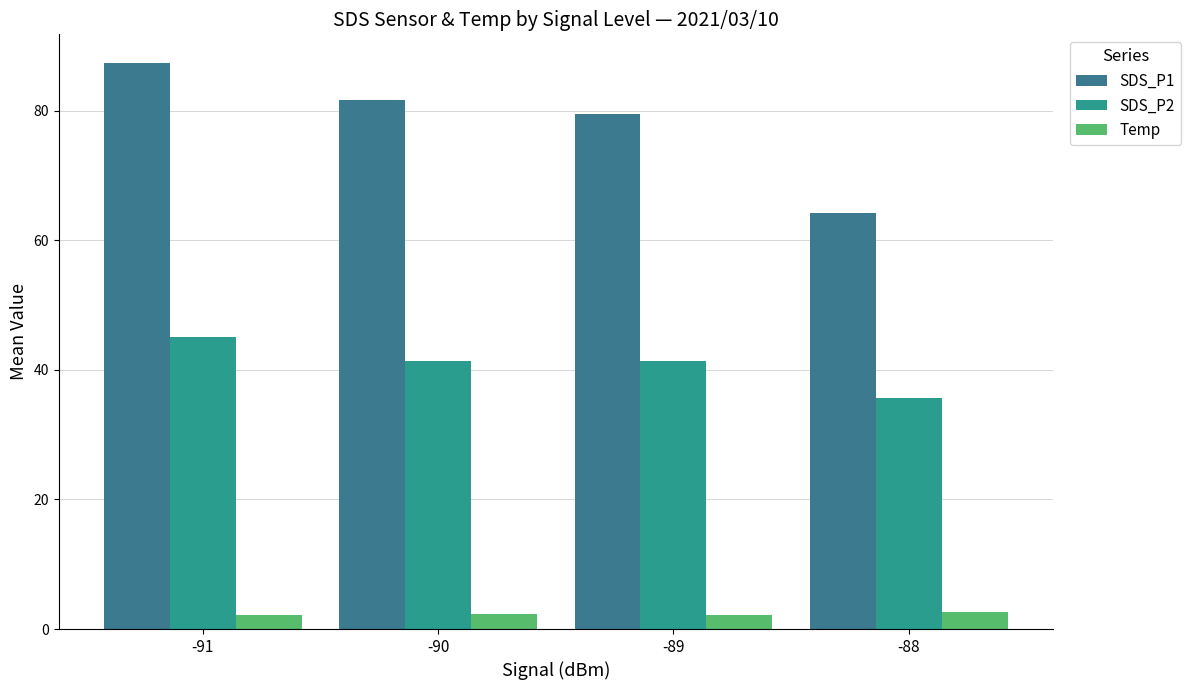

Which label corresponds to the largest value in the chart?

-91